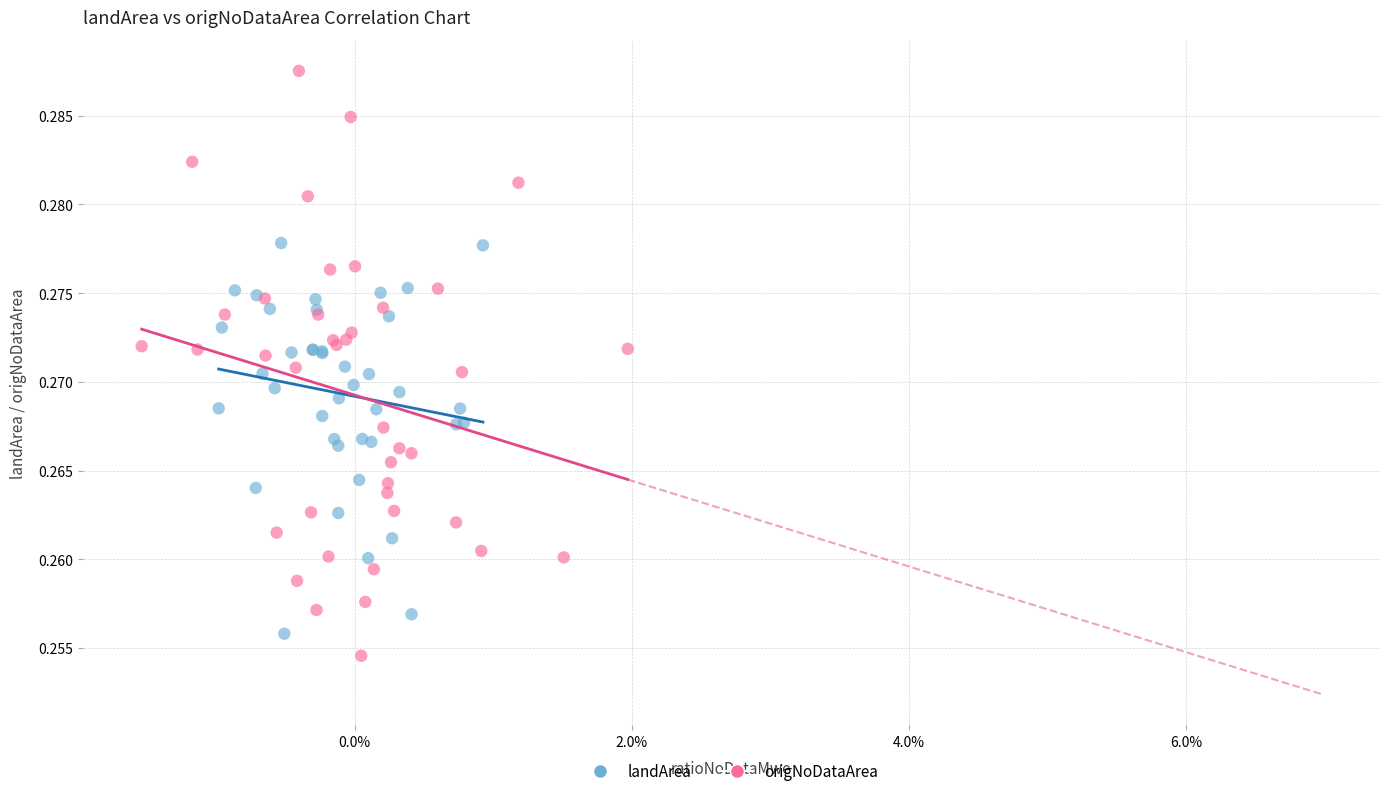

Which series has the largest Y range (max minus min)?

origNoDataArea